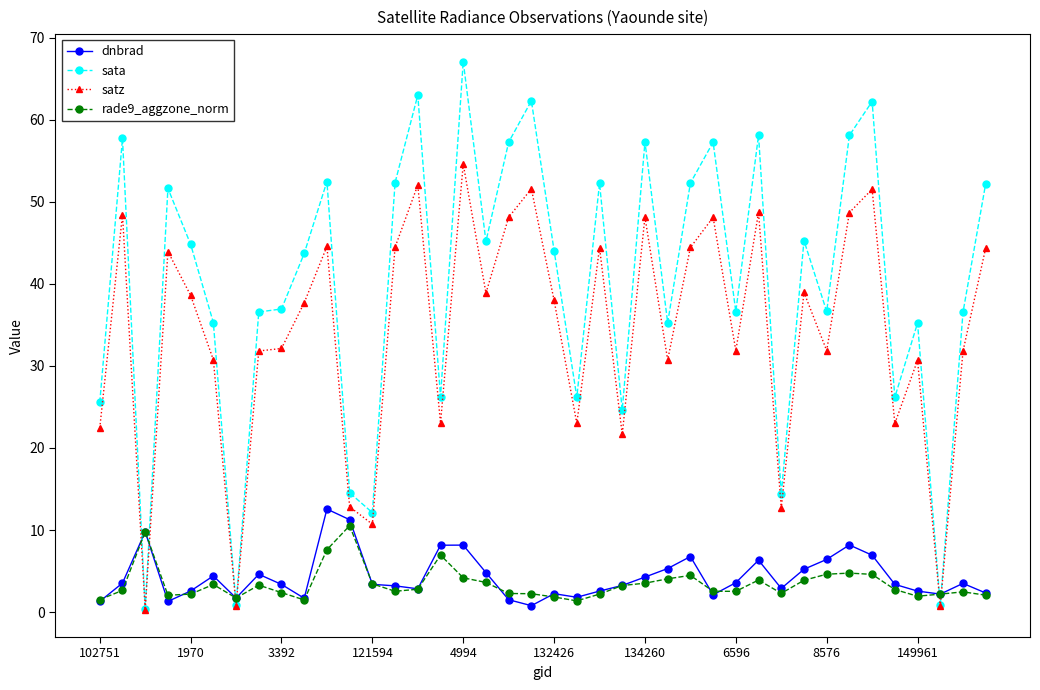

What is the value of the sata point at the 24th from the left?

24.6